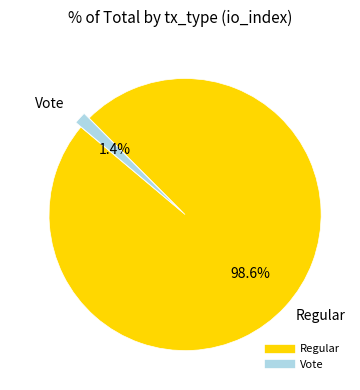

How much of the chart is everything except Vote?

98.6%